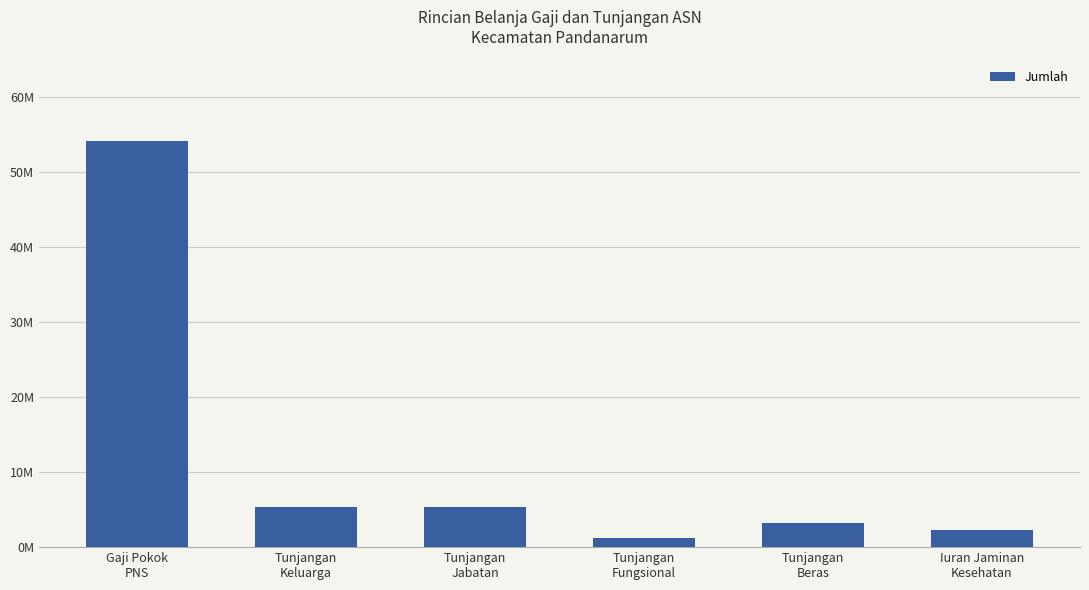

True or false: the data shows 1263214.3 at Tunjangan
Fungsional.

True